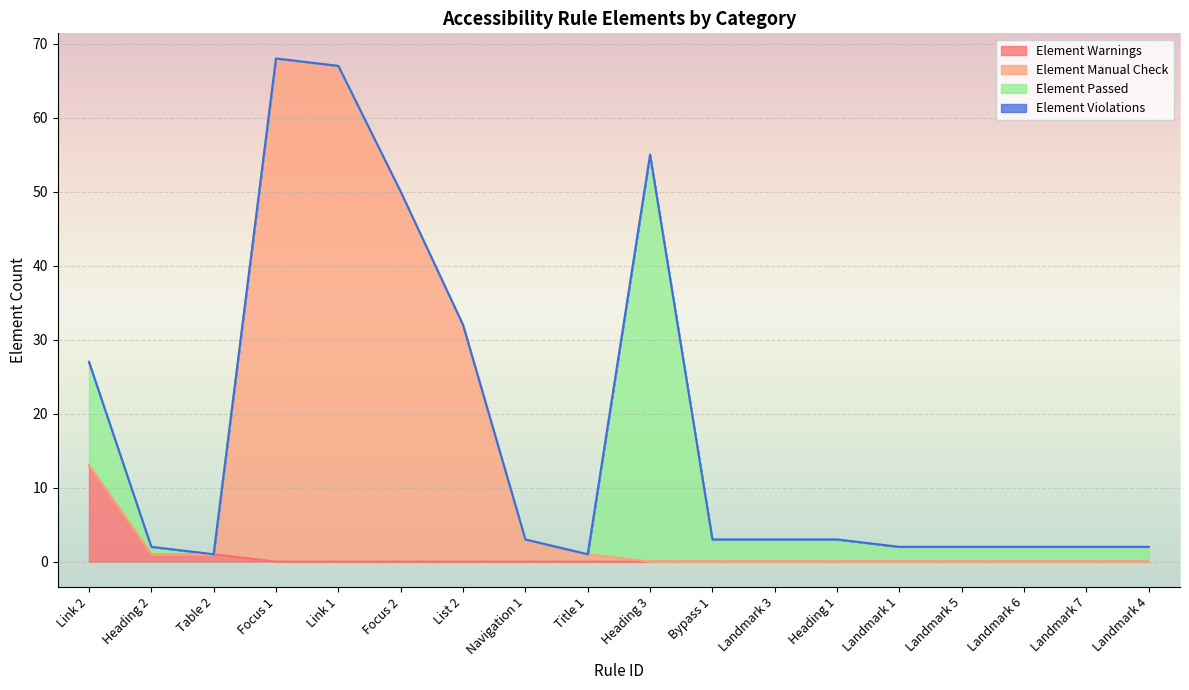

At which label does Element Warnings reach its peak?

Link 2